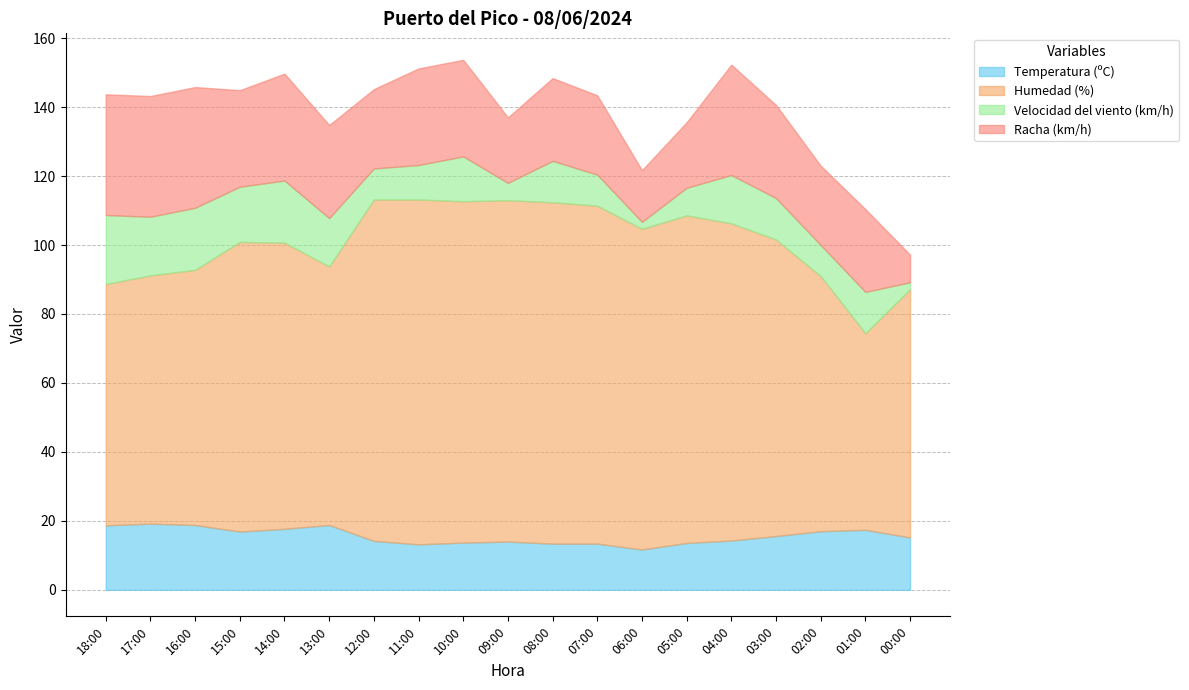

What position from the right is 03:00?

4